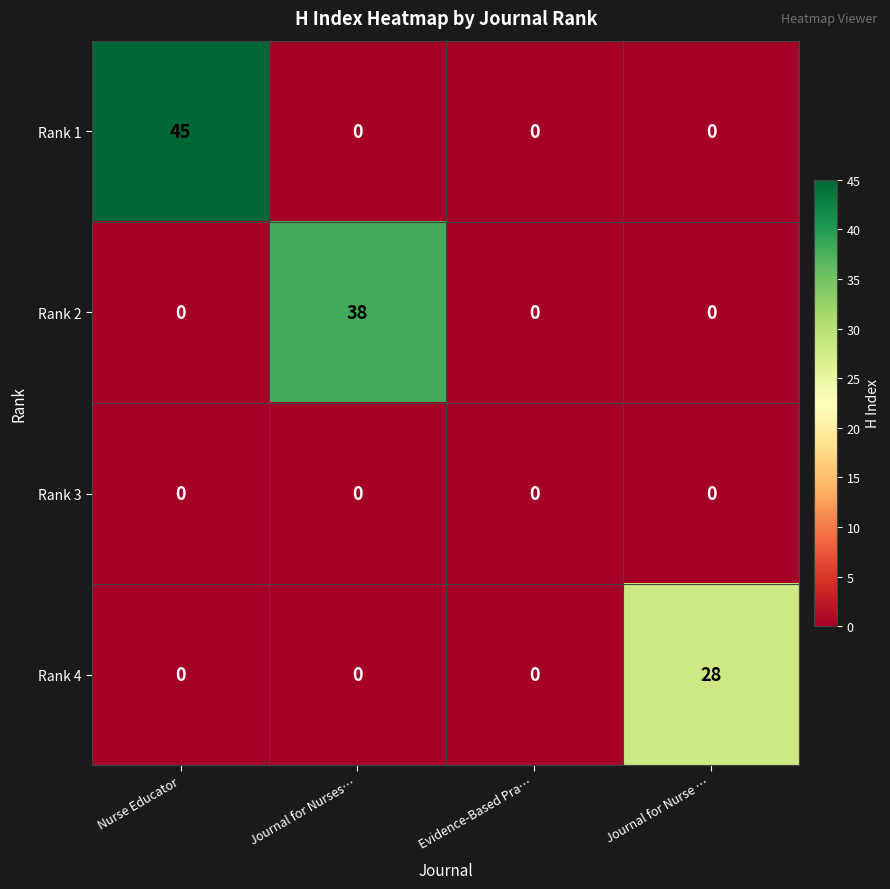

Reading left to right, list all the values displayed in this chart.

Rank 1: 45	0	0	0
Rank 2: 0	38	0	0
Rank 3: 0	0	0	0
Rank 4: 0	0	0	28